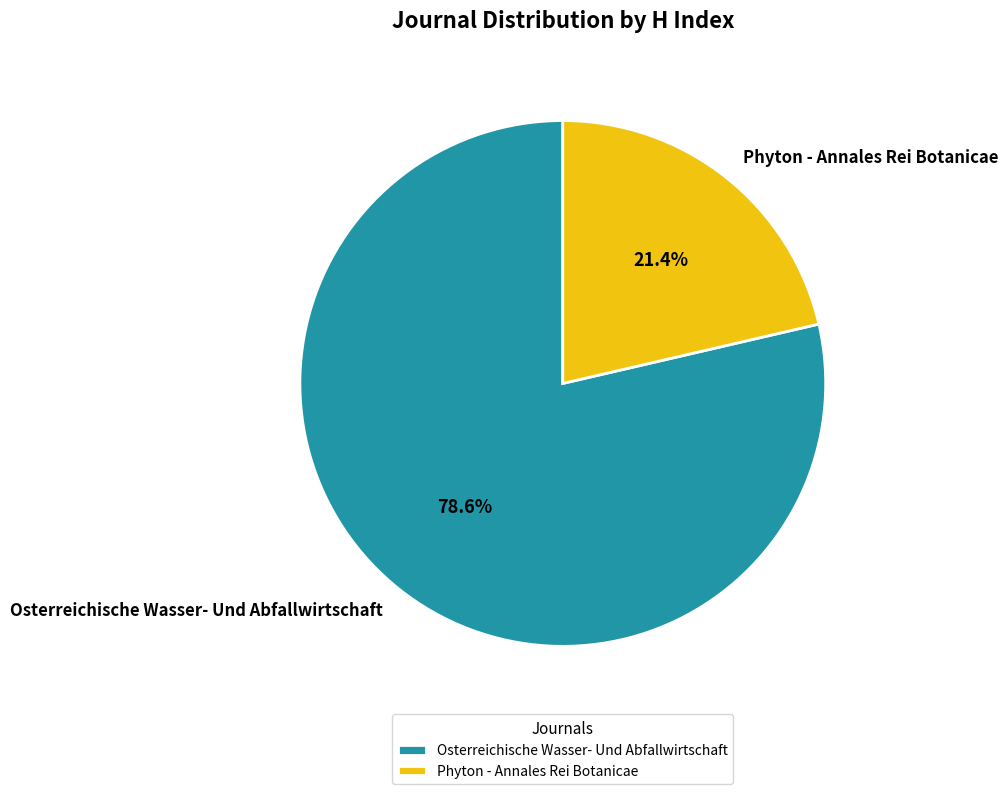

Approximately how many times larger is the value at Phyton - Annales Rei Botanicae compared to Osterreichische Wasser- Und Abfallwirtschaft?

0.3